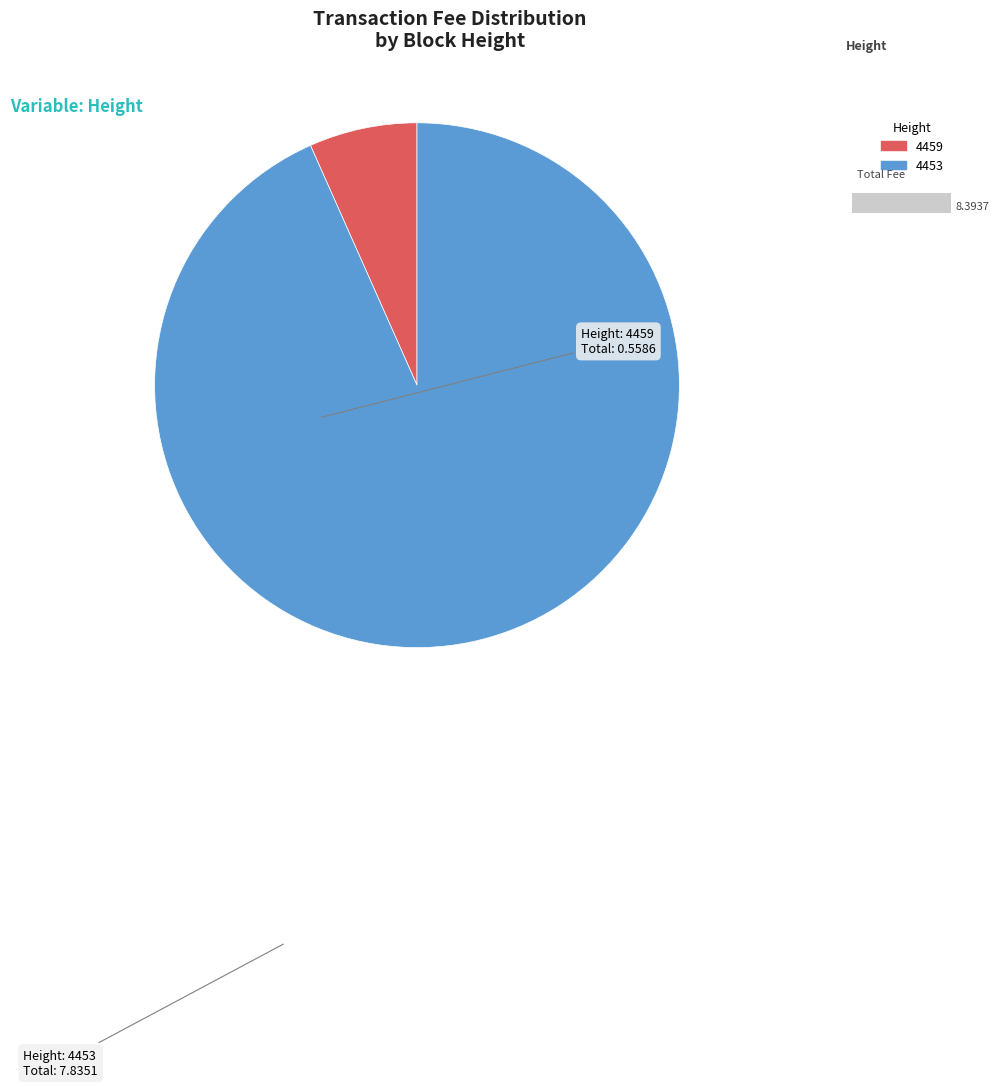

Does 4459 represent more than half of the total?

No